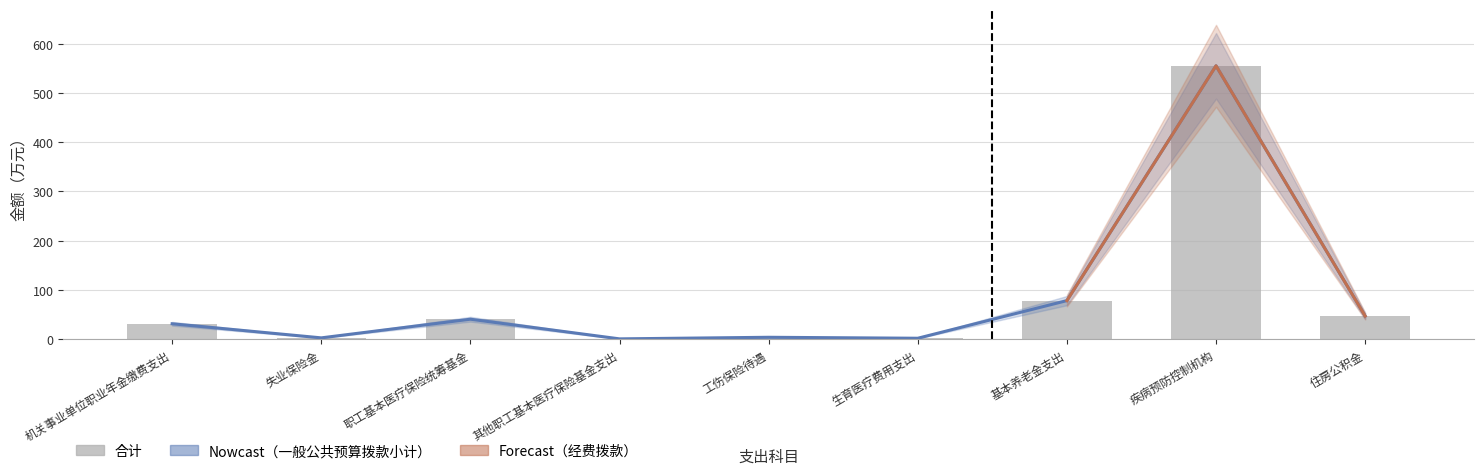

Where is 合计 nearest to the value 277?

基本养老金支出